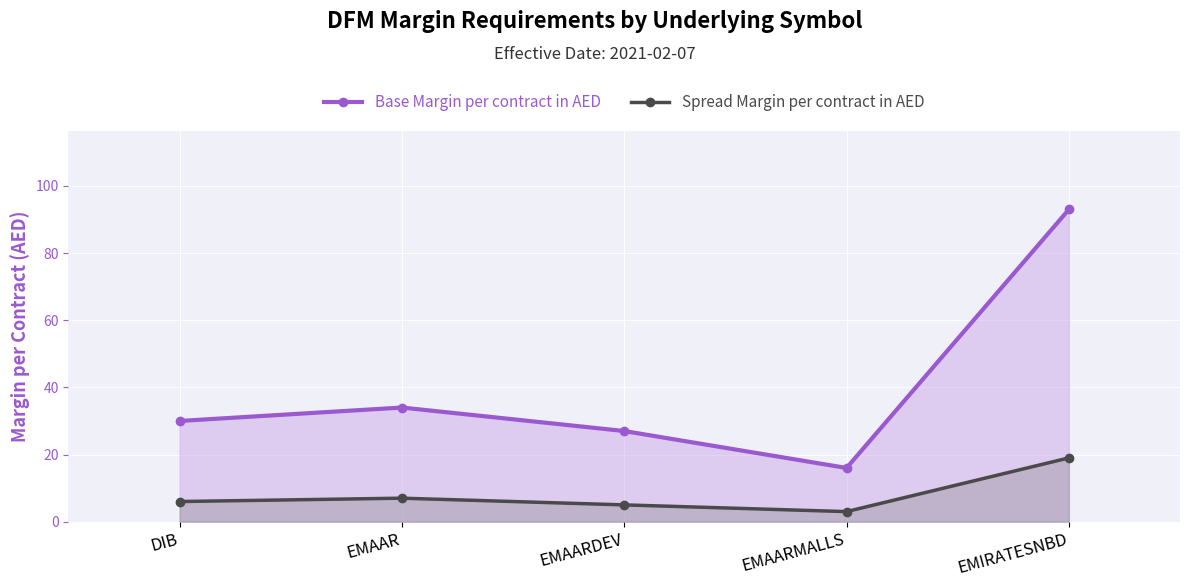

Where does the Spread Margin per contract in AED series first go above 6?

EMAAR